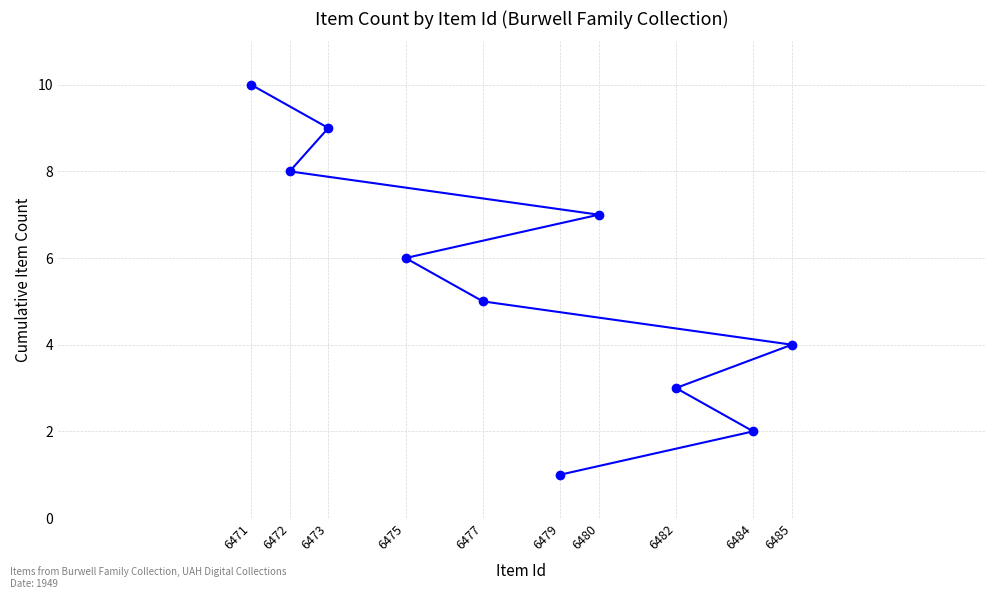

How many lines are shown in the chart?

1